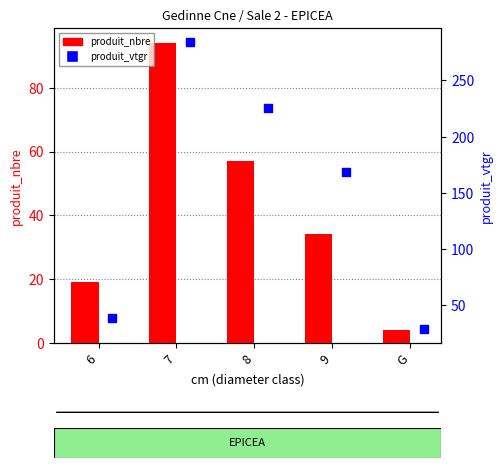

At how many categories does at least one series exceed 32?

4